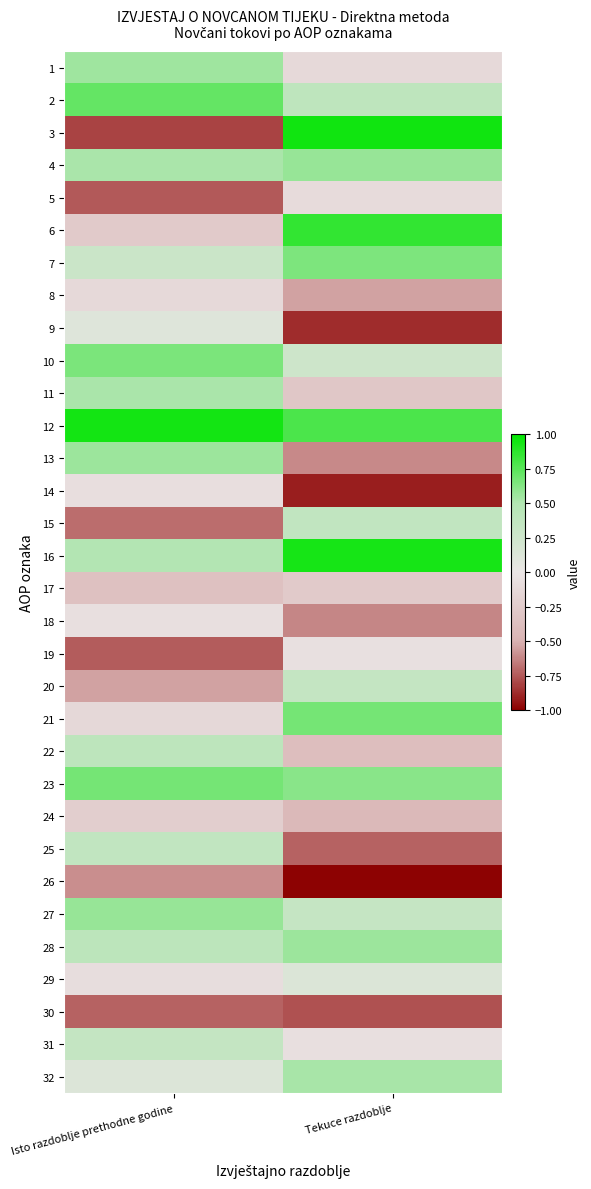

Reading left to right, list all the values displayed in this chart.

1: Isto razdoblje prethodne godine=0.5	Tekuce razdoblje=-0.1
2: Isto razdoblje prethodne godine=0.7	Tekuce razdoblje=0.4
3: Isto razdoblje prethodne godine=-0.8	Tekuce razdoblje=1.0
4: Isto razdoblje prethodne godine=0.5	Tekuce razdoblje=0.6
5: Isto razdoblje prethodne godine=-0.7	Tekuce razdoblje=-0.1
6: Isto razdoblje prethodne godine=-0.3	Tekuce razdoblje=0.9
7: Isto razdoblje prethodne godine=0.3	Tekuce razdoblje=0.6
8: Isto razdoblje prethodne godine=-0.1	Tekuce razdoblje=-0.5
9: Isto razdoblje prethodne godine=0.1	Tekuce razdoblje=-0.9
10: Isto razdoblje prethodne godine=0.7	Tekuce razdoblje=0.3
11: Isto razdoblje prethodne godine=0.5	Tekuce razdoblje=-0.3
12: Isto razdoblje prethodne godine=0.9	Tekuce razdoblje=0.8
13: Isto razdoblje prethodne godine=0.6	Tekuce razdoblje=-0.6
14: Isto razdoblje prethodne godine=-0.1	Tekuce razdoblje=-0.9
15: Isto razdoblje prethodne godine=-0.7	Tekuce razdoblje=0.4
16: Isto razdoblje prethodne godine=0.5	Tekuce razdoblje=0.9
17: Isto razdoblje prethodne godine=-0.3	Tekuce razdoblje=-0.3
18: Isto razdoblje prethodne godine=-0.1	Tekuce razdoblje=-0.6
19: Isto razdoblje prethodne godine=-0.7	Tekuce razdoblje=-0.0
20: Isto razdoblje prethodne godine=-0.5	Tekuce razdoblje=0.3
21: Isto razdoblje prethodne godine=-0.1	Tekuce razdoblje=0.7
22: Isto razdoblje prethodne godine=0.4	Tekuce razdoblje=-0.4
23: Isto razdoblje prethodne godine=0.7	Tekuce razdoblje=0.6
24: Isto razdoblje prethodne godine=-0.2	Tekuce razdoblje=-0.4
25: Isto razdoblje prethodne godine=0.4	Tekuce razdoblje=-0.7
26: Isto razdoblje prethodne godine=-0.6	Tekuce razdoblje=-1.0
27: Isto razdoblje prethodne godine=0.6	Tekuce razdoblje=0.3
28: Isto razdoblje prethodne godine=0.4	Tekuce razdoblje=0.6
29: Isto razdoblje prethodne godine=-0.1	Tekuce razdoblje=0.1
30: Isto razdoblje prethodne godine=-0.7	Tekuce razdoblje=-0.8
31: Isto razdoblje prethodne godine=0.3	Tekuce razdoblje=-0.1
32: Isto razdoblje prethodne godine=0.1	Tekuce razdoblje=0.5